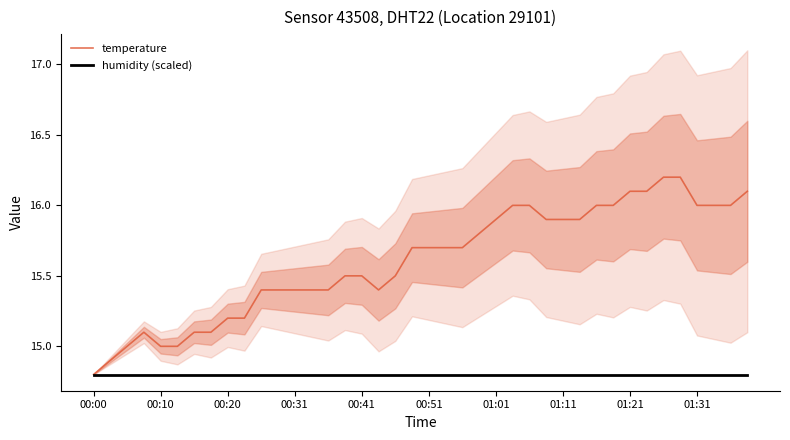

Which series has the largest total across all categories?

temperature